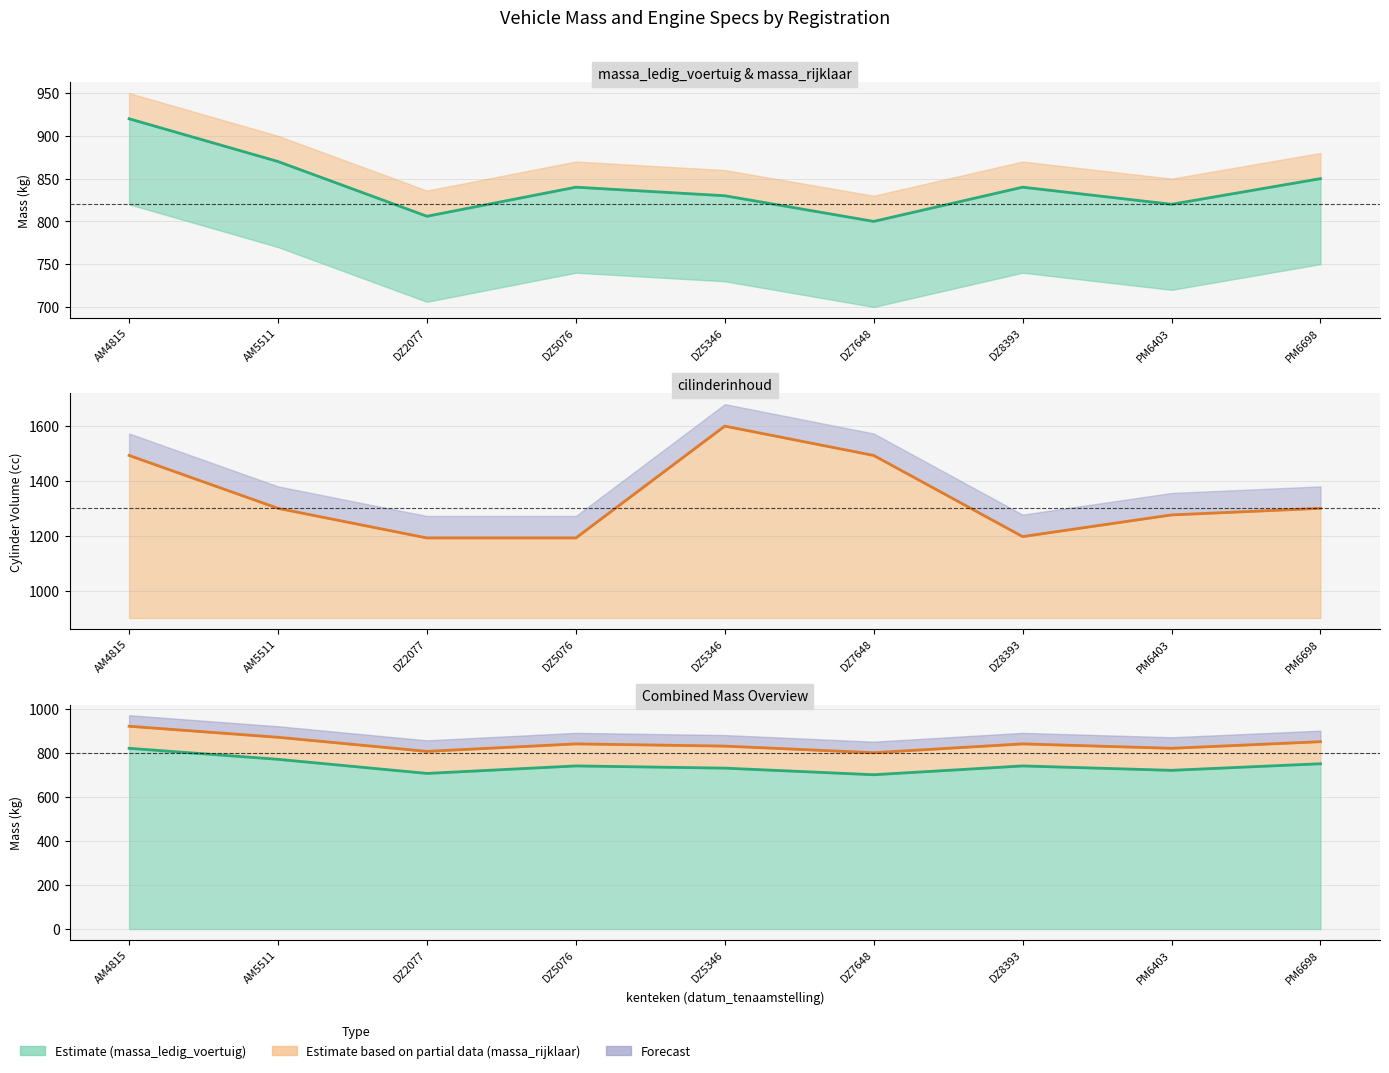

What is the difference between the cilinderinhoud line values at DZ5346 and DZ5076?

408